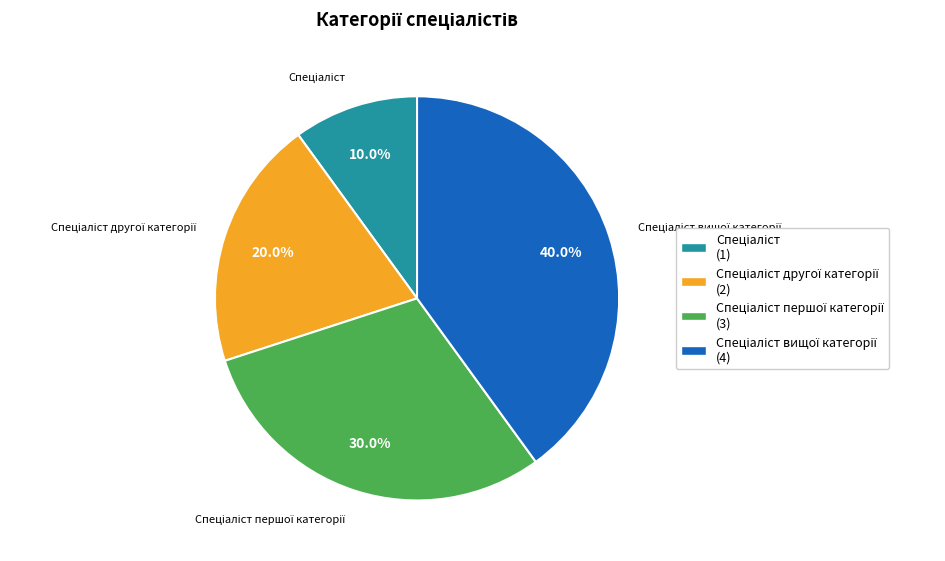

Does any single category account for the majority?

No